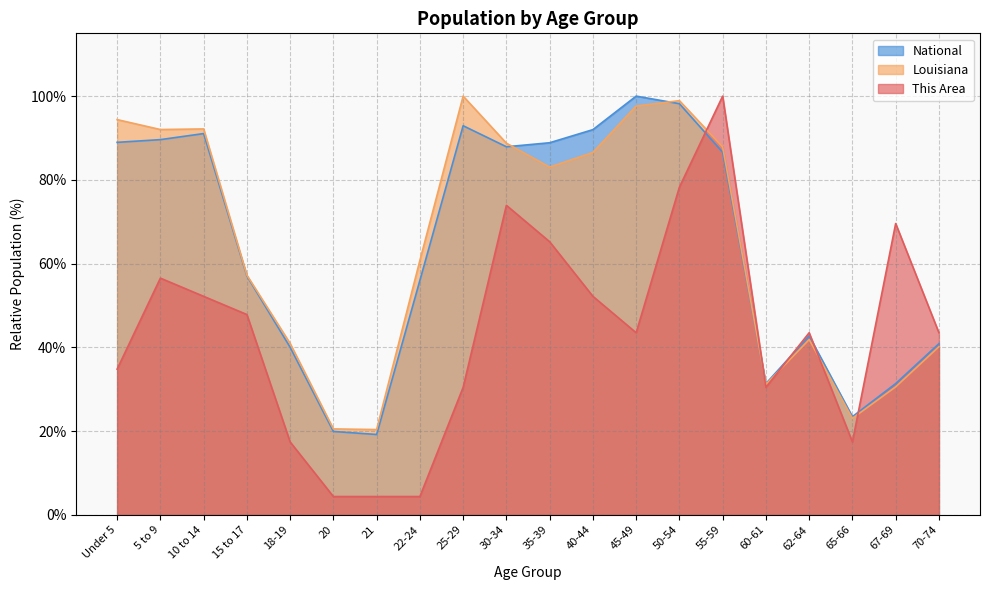

Between which two adjacent categories do National and This Area first intersect?

50-54 and 55-59